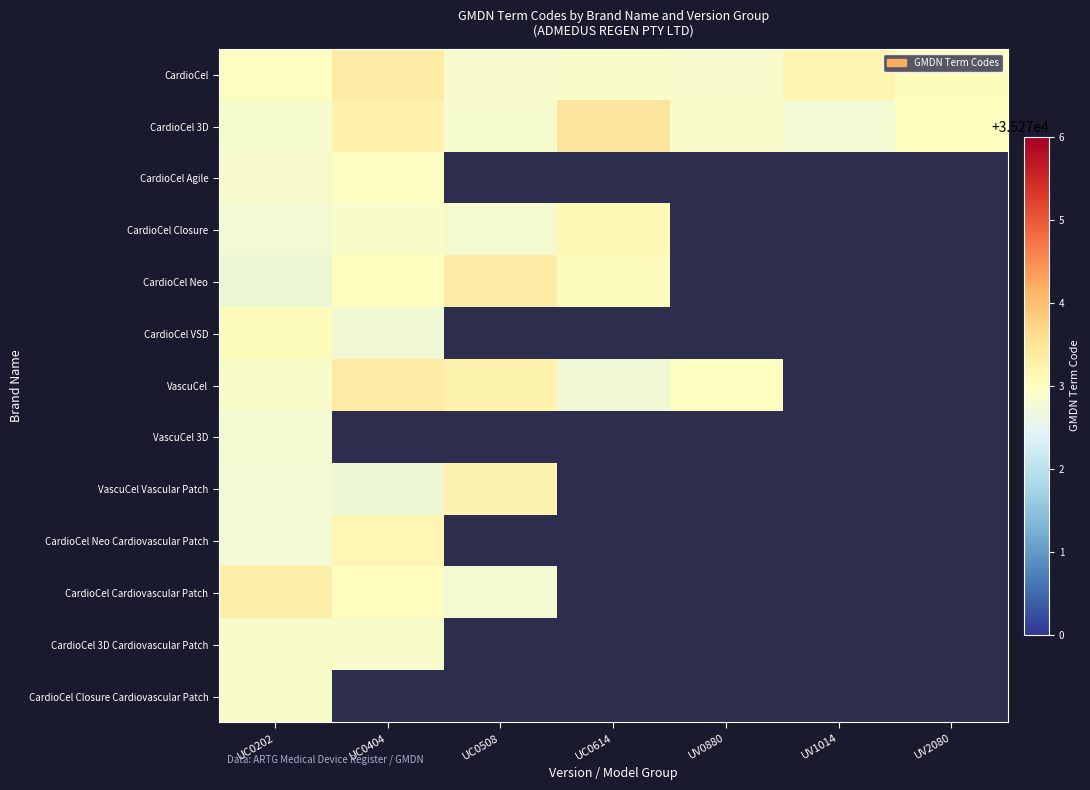

Between UC0202 and UV1014, which is larger?

UV1014